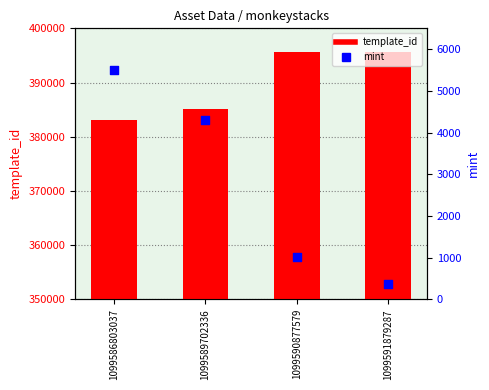

Which series has the widest spread of Y values?

template_id